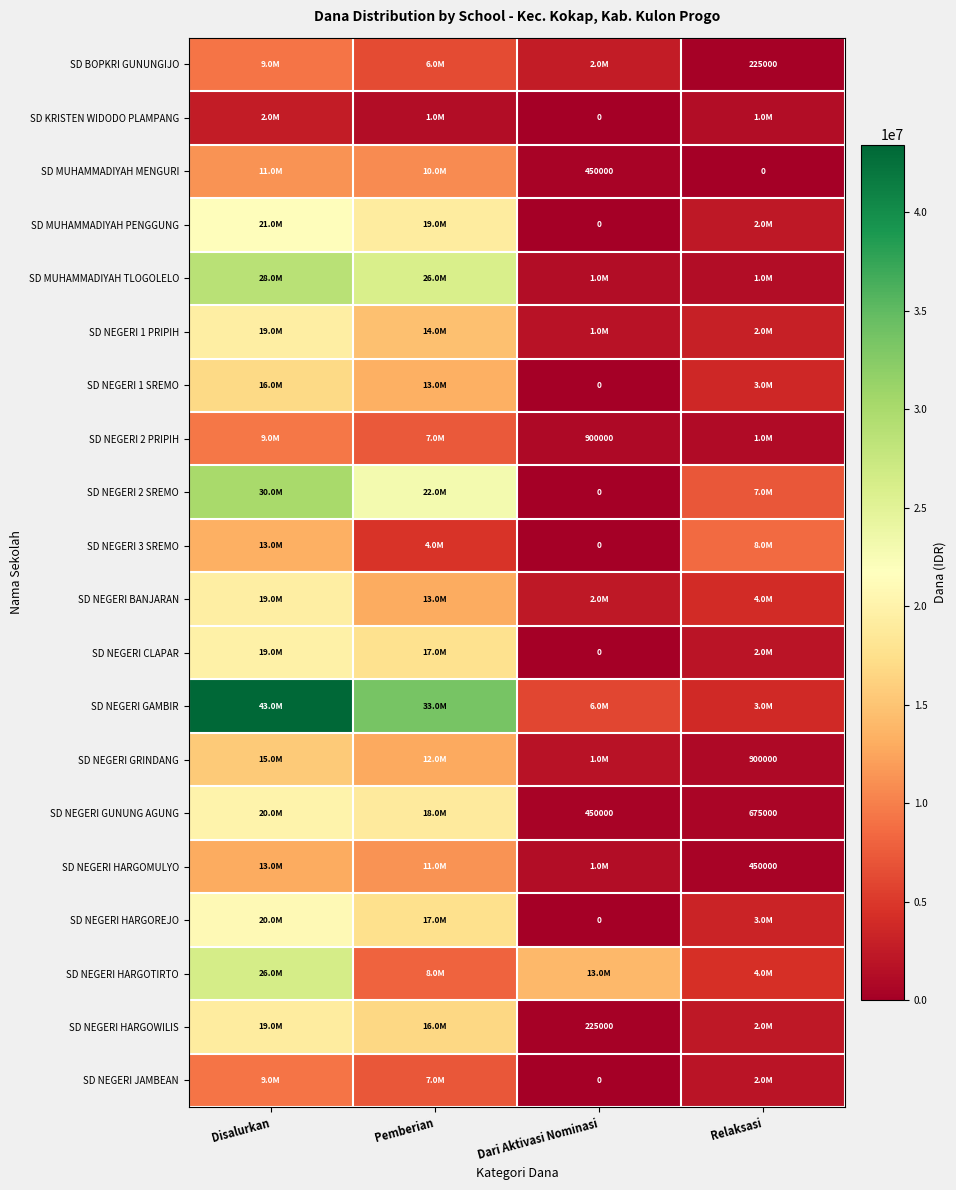

What is the total value across all series at Dari Aktivasi Nominasi?

33300000